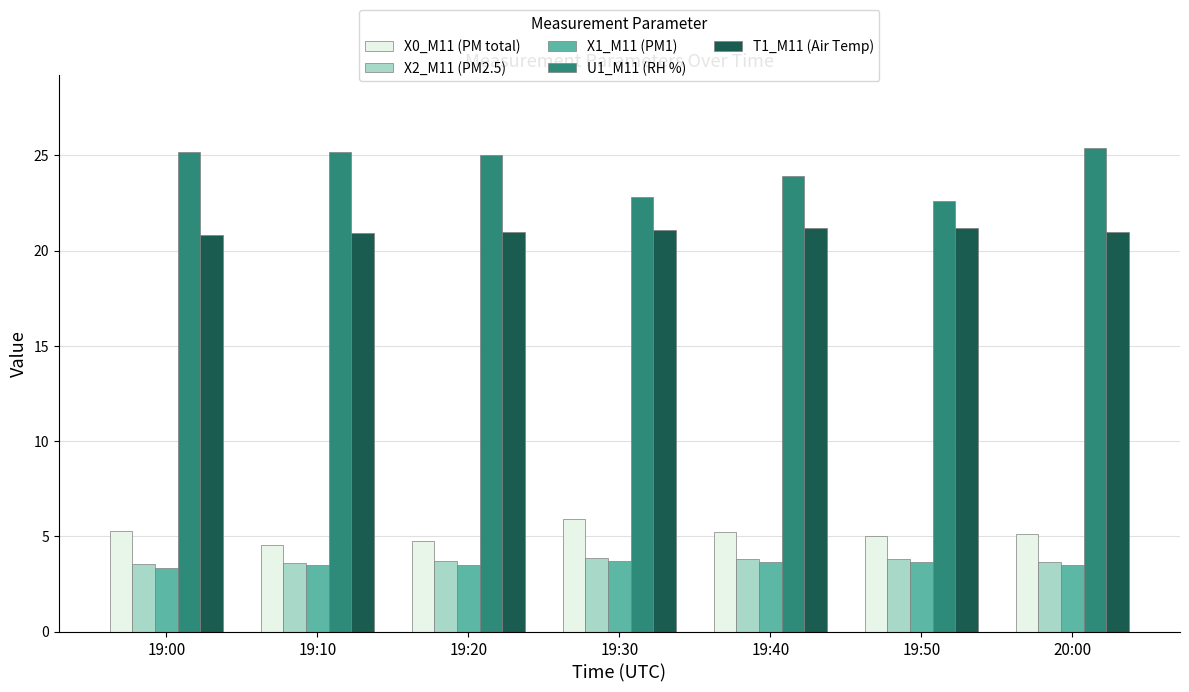

What is the average value of the X0_M11 (PM total) series?

5.1